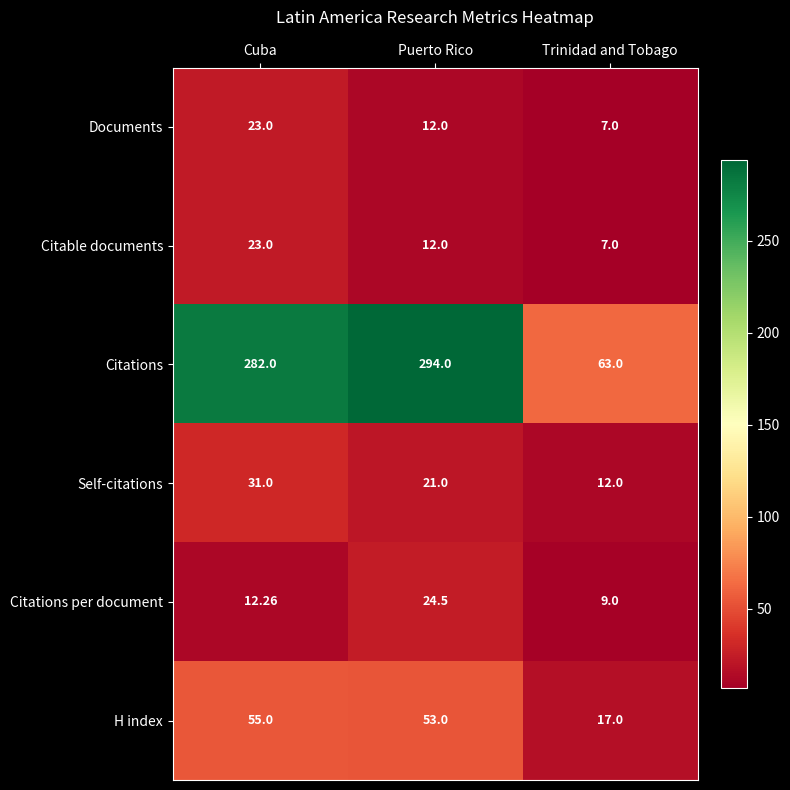

How many categories are shown in the chart?

3